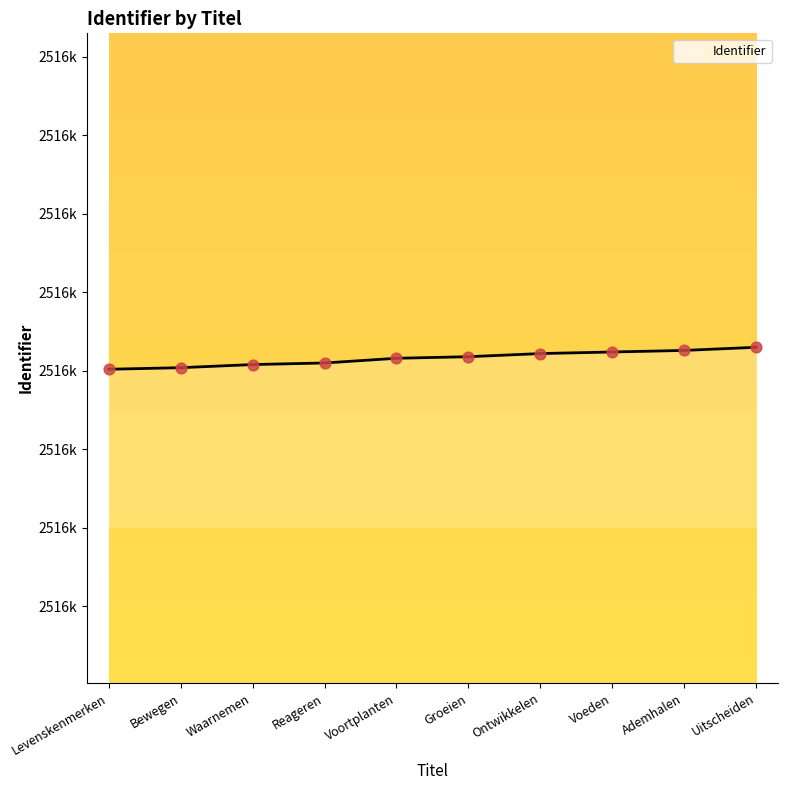

What is the ratio of the value at Bewegen to the value at Levenskenmerken?

1.0